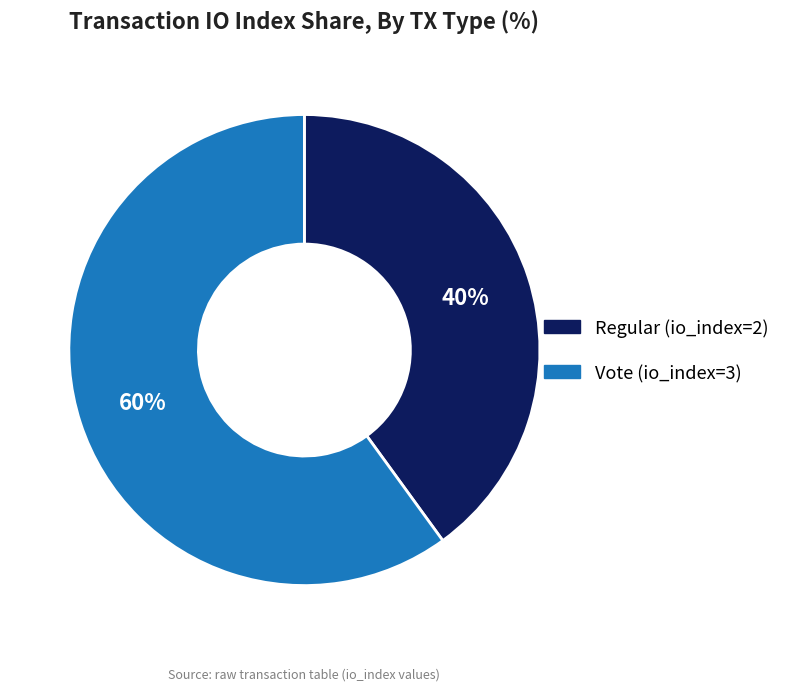

Which slice is the smallest?

Regular (io_index=2)